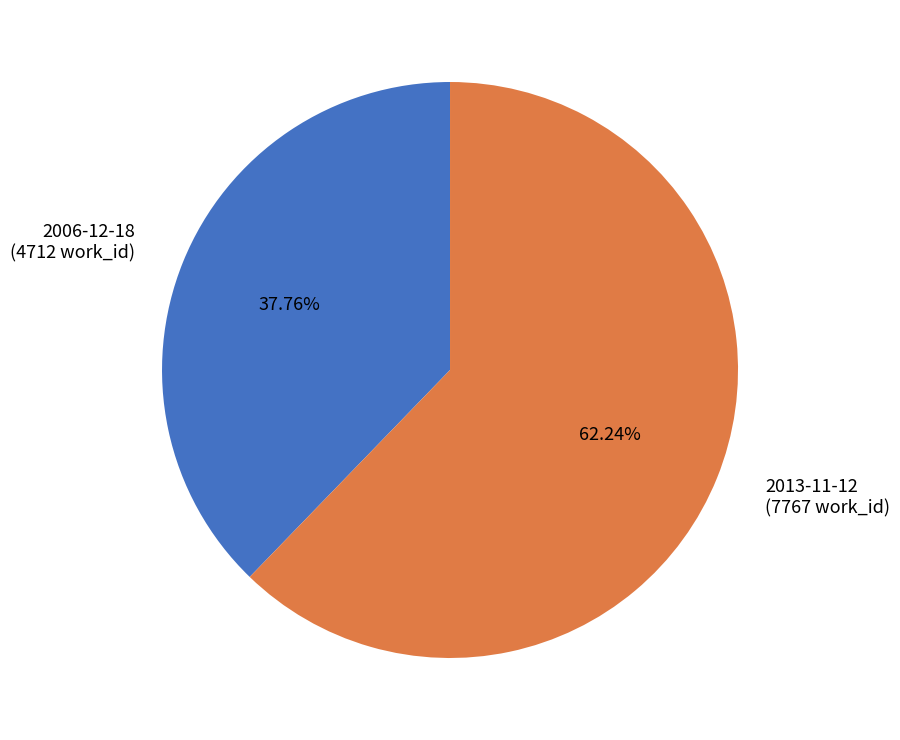

Count the number of slices in the pie.

2